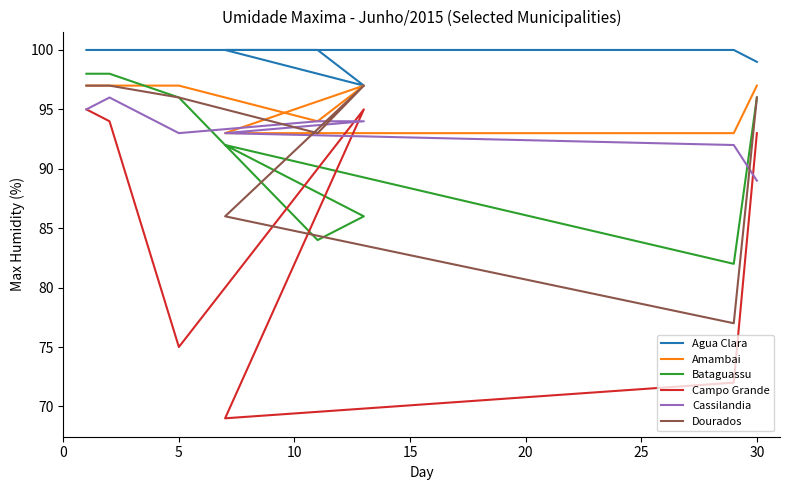

What are all the series names shown in the legend?

Agua Clara, Amambai, Bataguassu, Campo Grande, Cassilandia, Dourados